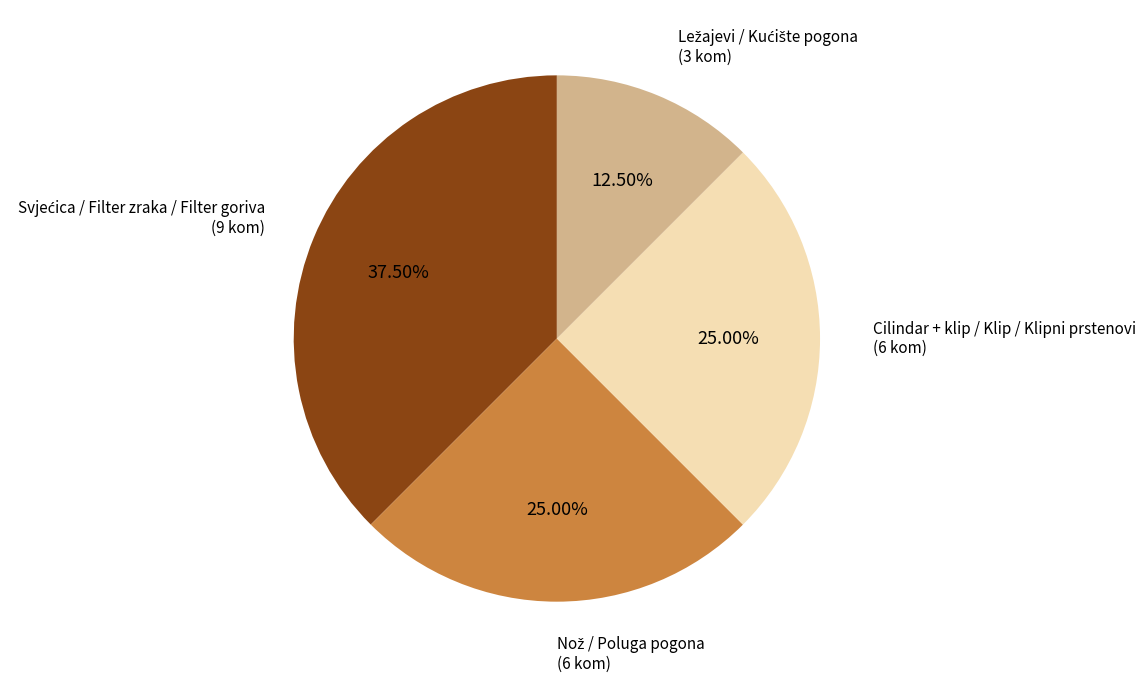

Does any single category account for the majority?

No